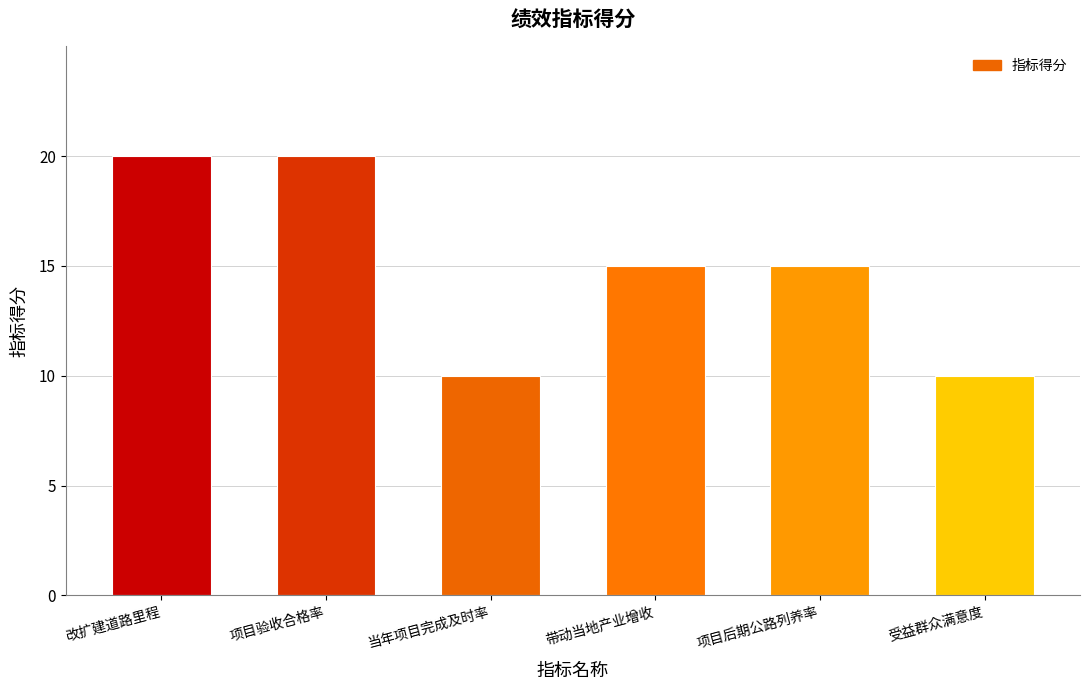

What is the difference between the values at 当年项目完成及时率 and 项目后期公路列养率?

5